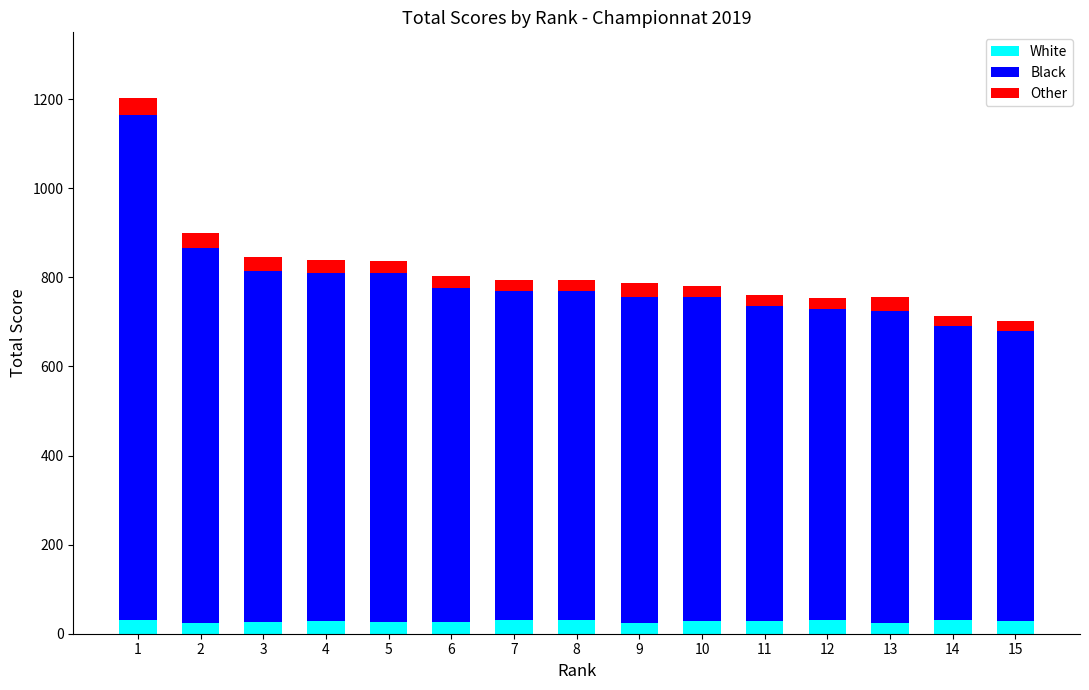

At which category is the sum across all series the highest?

1